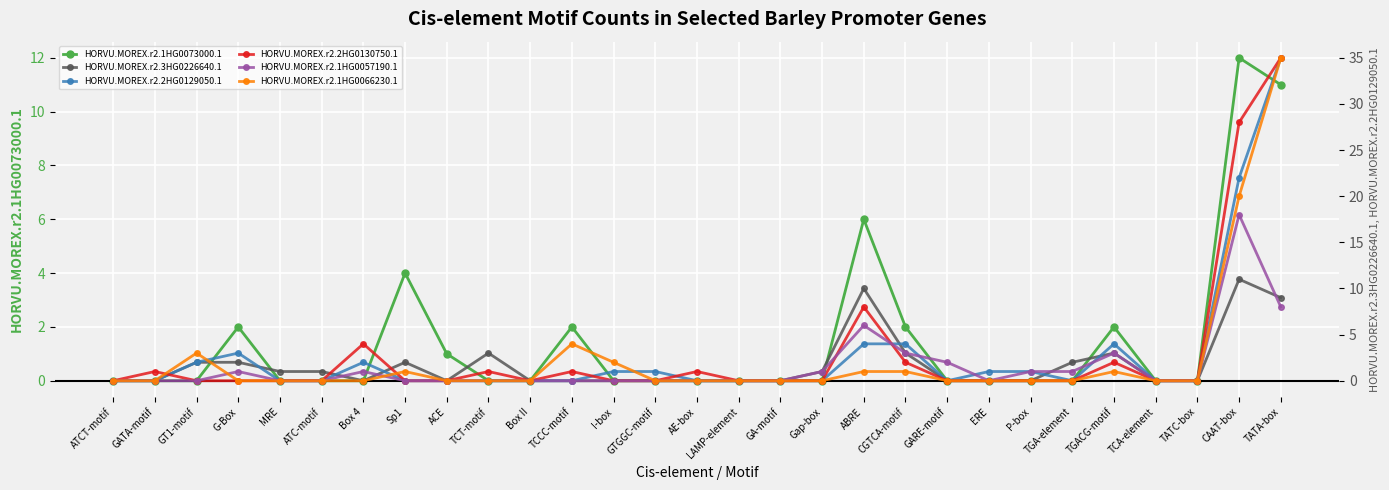

How many categories are shown in the chart?

29